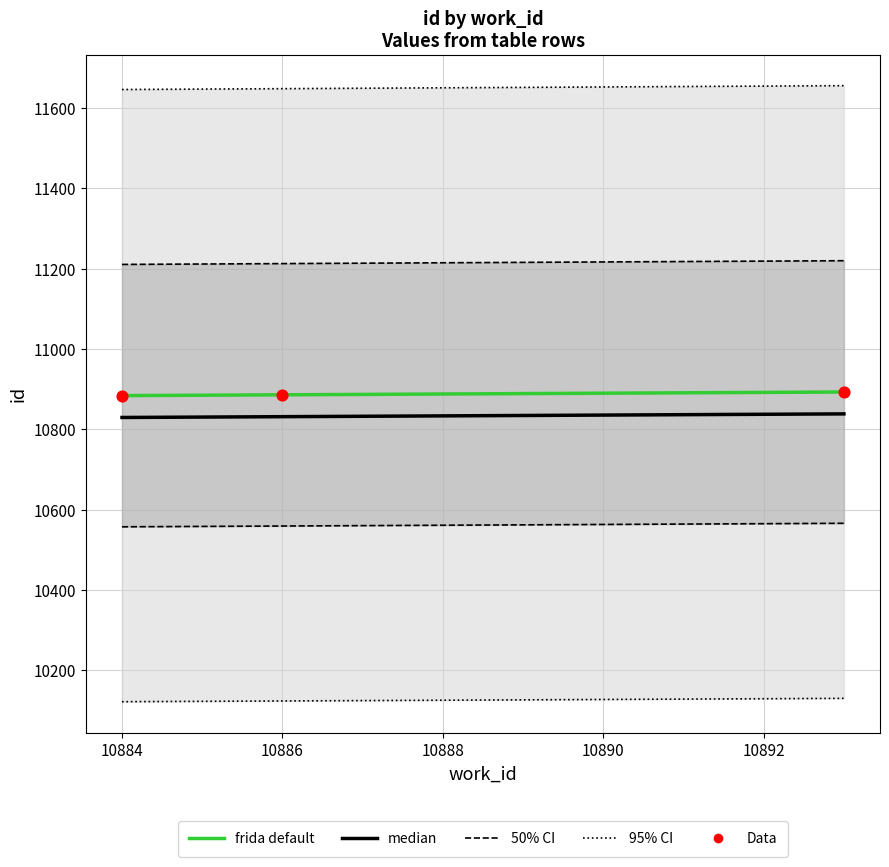

Between 10884 and 10886, which is larger?

10886